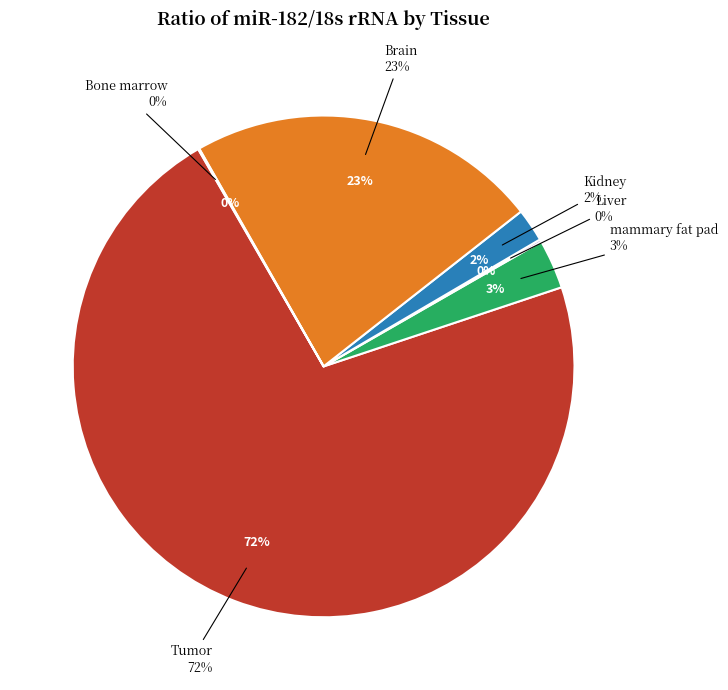

Count the number of slices in the pie.

6